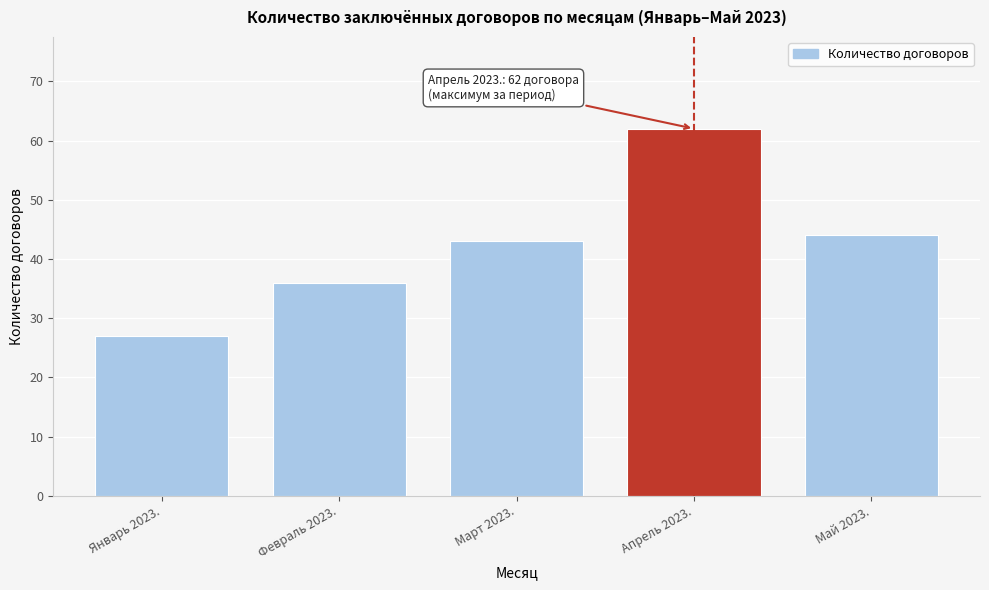

Reading left to right, transcribe all the data shown in this chart.

Январь 2023.=27	Февраль 2023.=36	Март 2023.=43	Апрель 2023.=62	Май 2023.=44